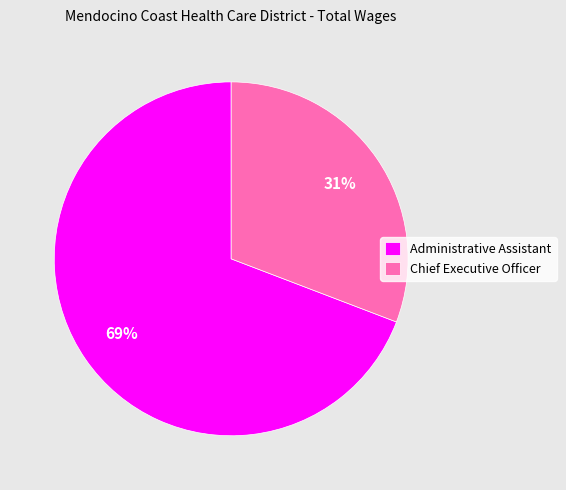

Count the number of slices in the pie.

2